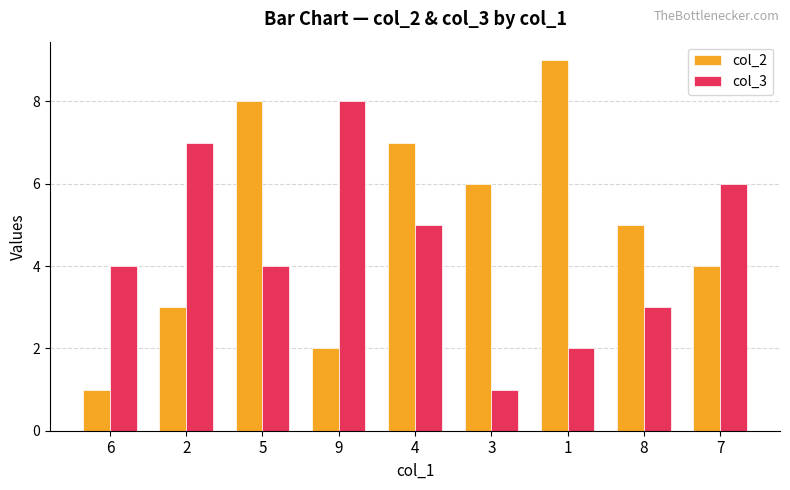

What are all the series names shown in the legend?

col_2, col_3